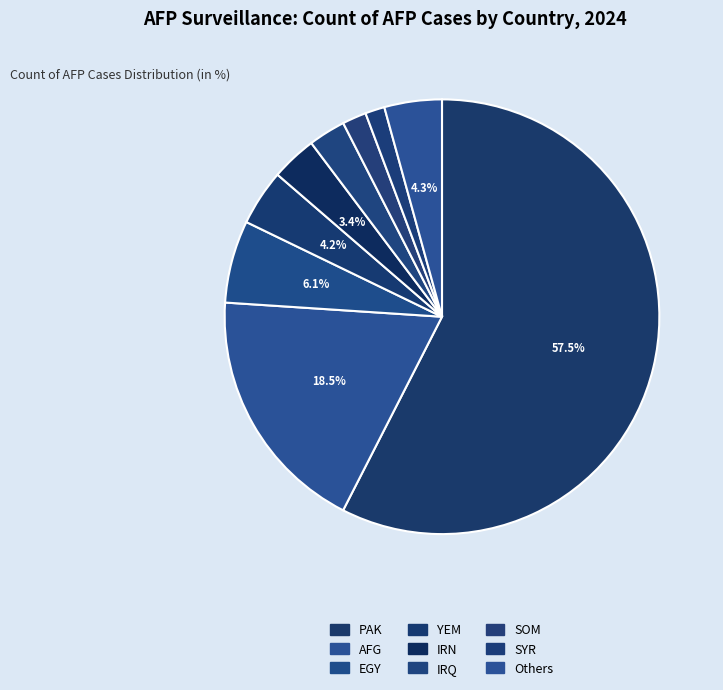

Count the number of slices in the pie.

9